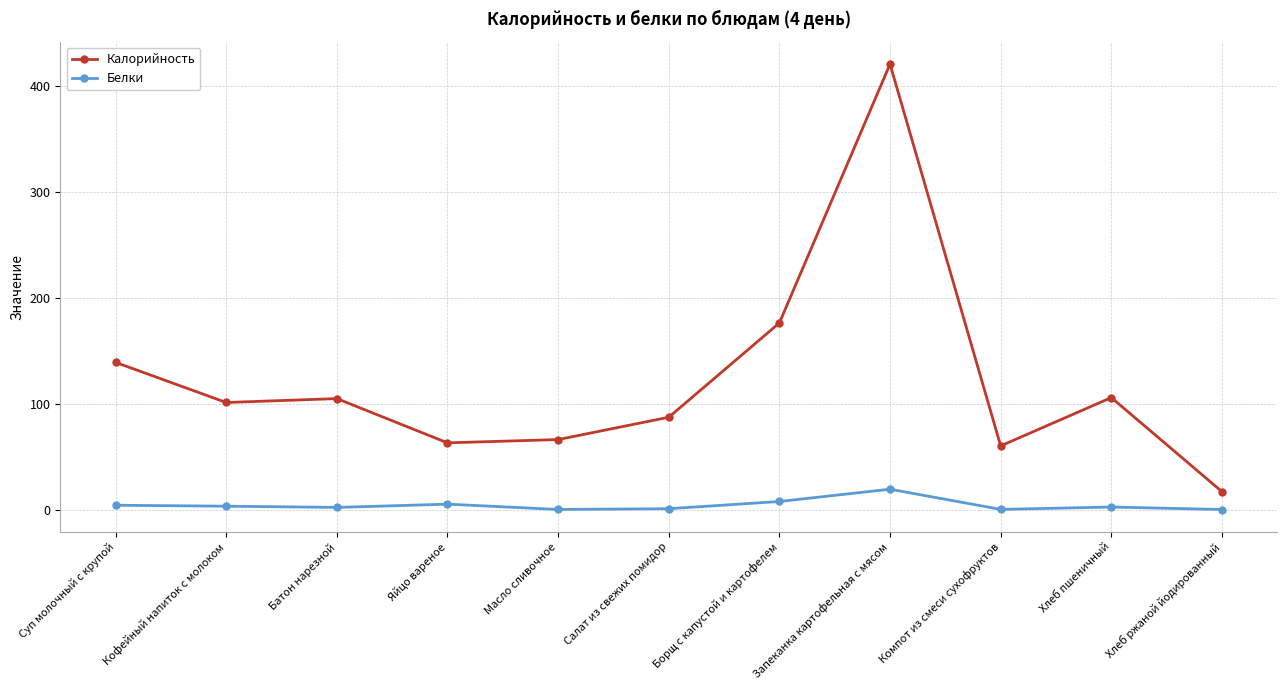

What is the sum of all Белки values?

44.5